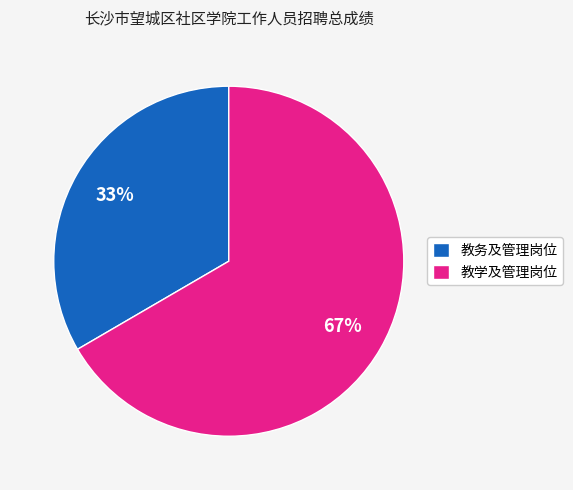

Combined, do 教学及管理岗位 and 教务及管理岗位 account for over 50%?

Yes